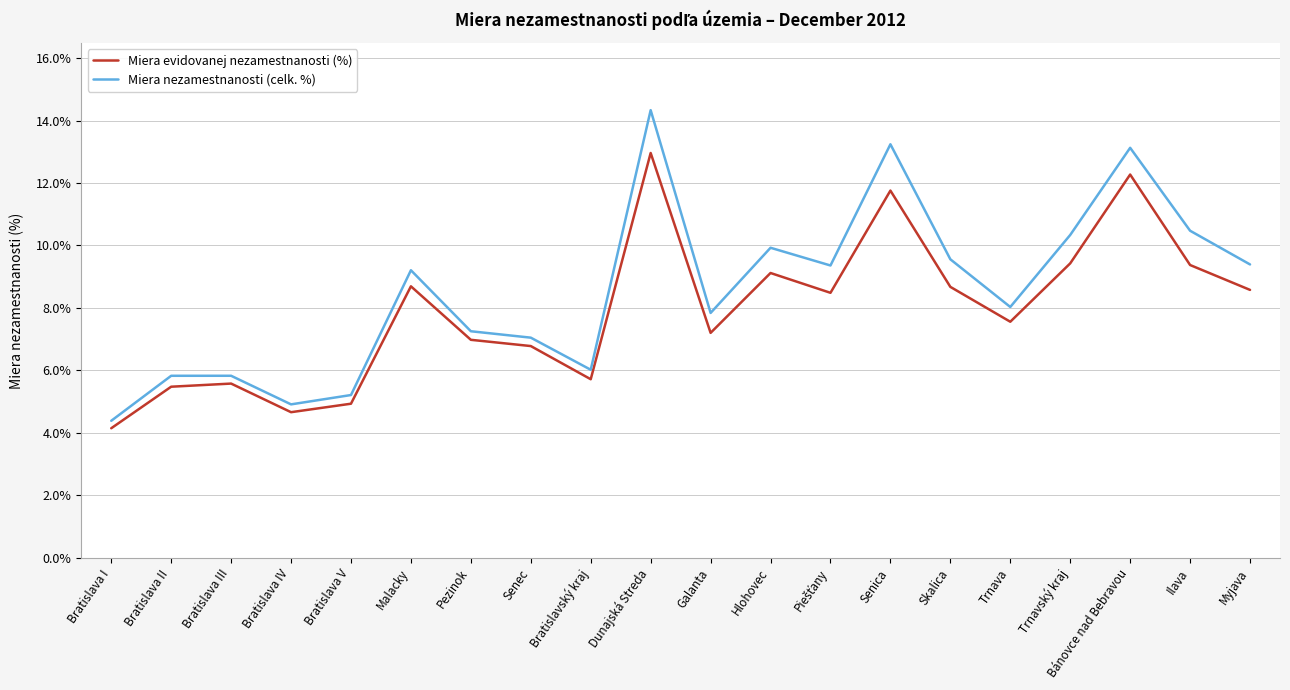

Reading left to right, list all the values displayed in this chart.

Miera evidovanej nezamestnanosti (%): 4.1	5.5	5.6	4.7	4.9	8.7	7.0	6.8	5.7	13.0	7.2	9.1	8.5	11.8	8.7	7.6	9.4	12.3	9.4	8.6
Miera nezamestnanosti (celk. %): 4.4	5.8	5.8	4.9	5.2	9.2	7.3	7.0	6.0	14.3	7.8	9.9	9.4	13.2	9.6	8.0	10.3	13.1	10.5	9.4